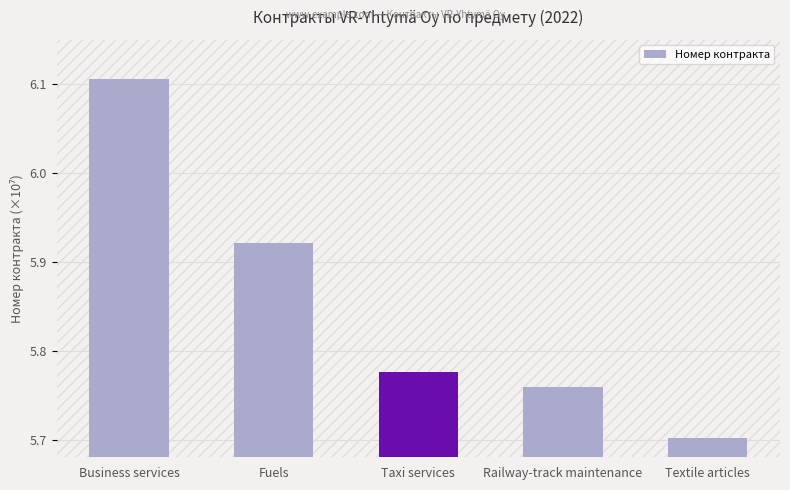

What is the value of the 5th bar from the left?

5.7